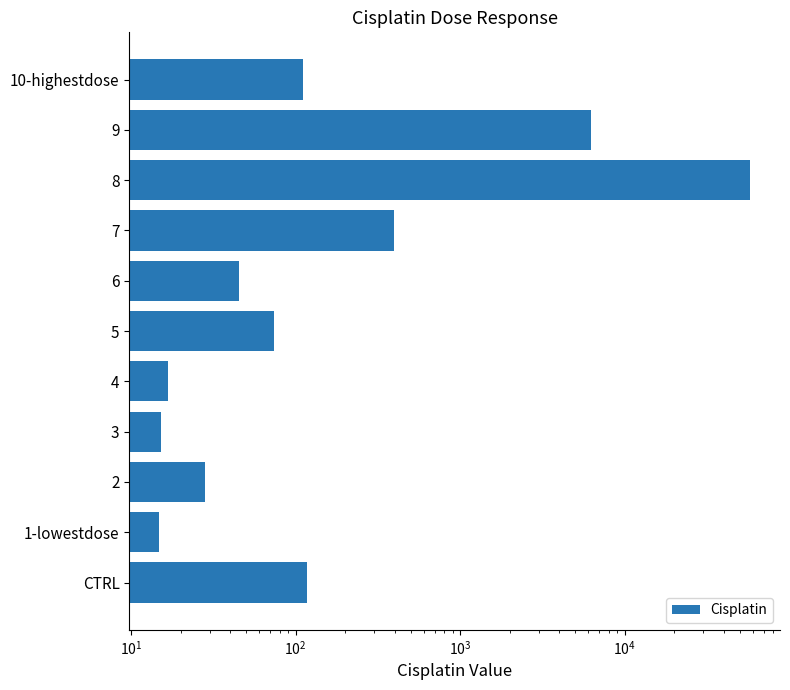

Reading left to right, what are all the values shown in this chart?

117.8	14.7	28.3	15.2	16.9	73.6	45.5	396.2	57994.1	6232.5	110.7